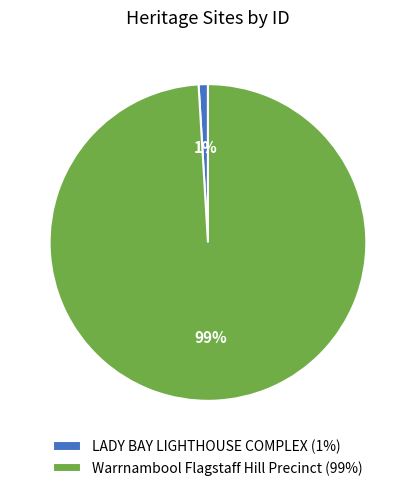

Count the number of slices in the pie.

2